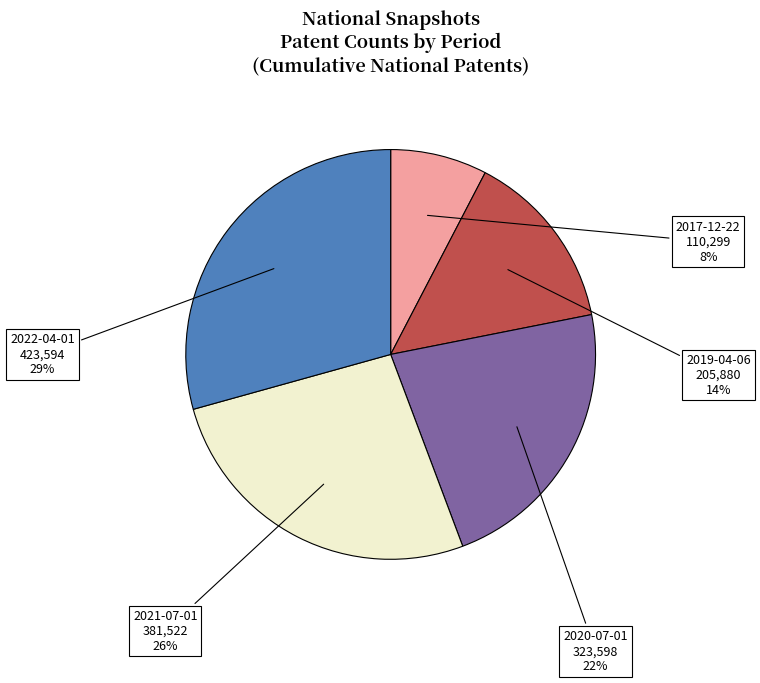

What percentage is the 2017-12-22 slice, to the nearest percent?

8%